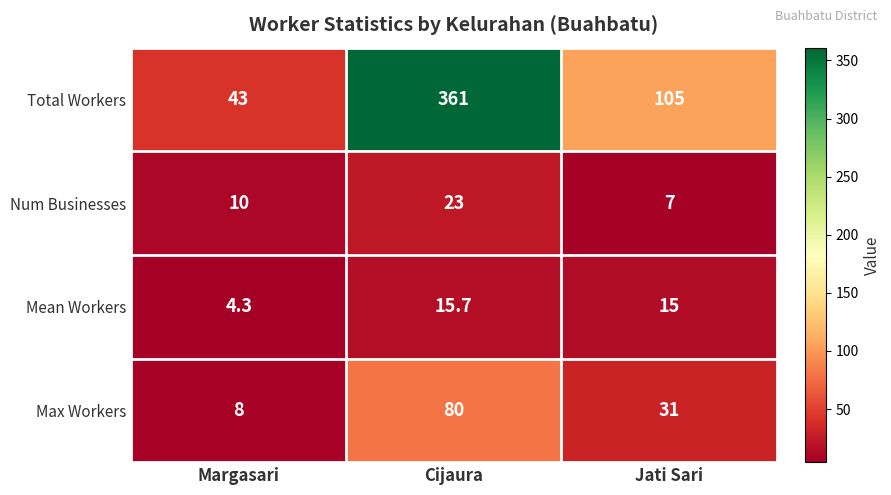

What is the difference between the Max Workers values at Margasari and Cijaura?

72.0